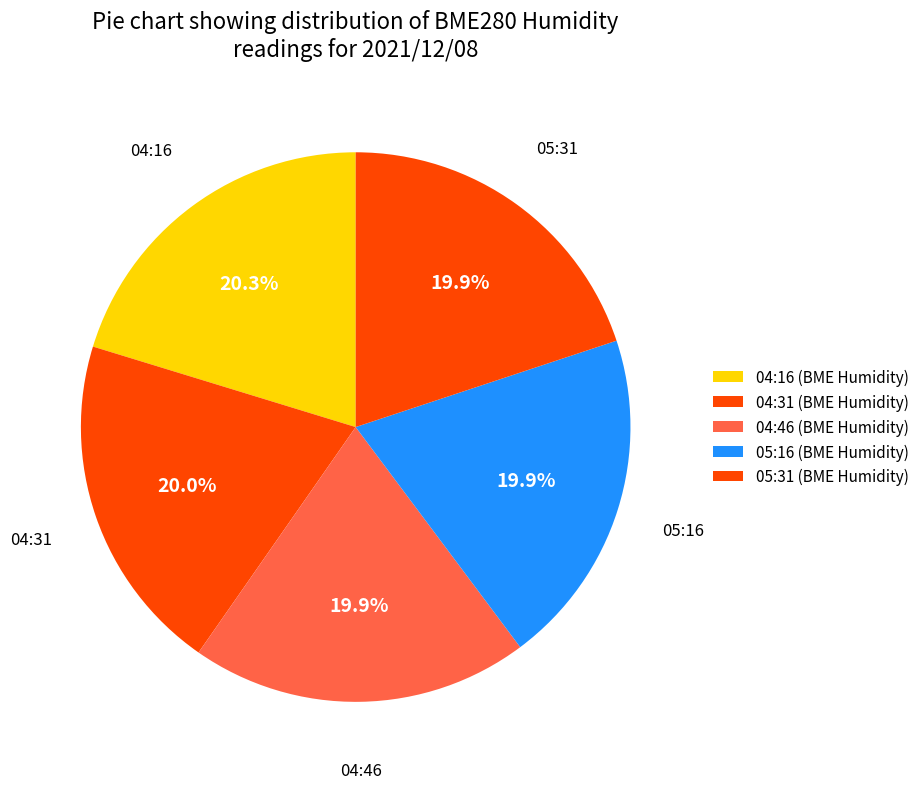

Count the number of slices in the pie.

5